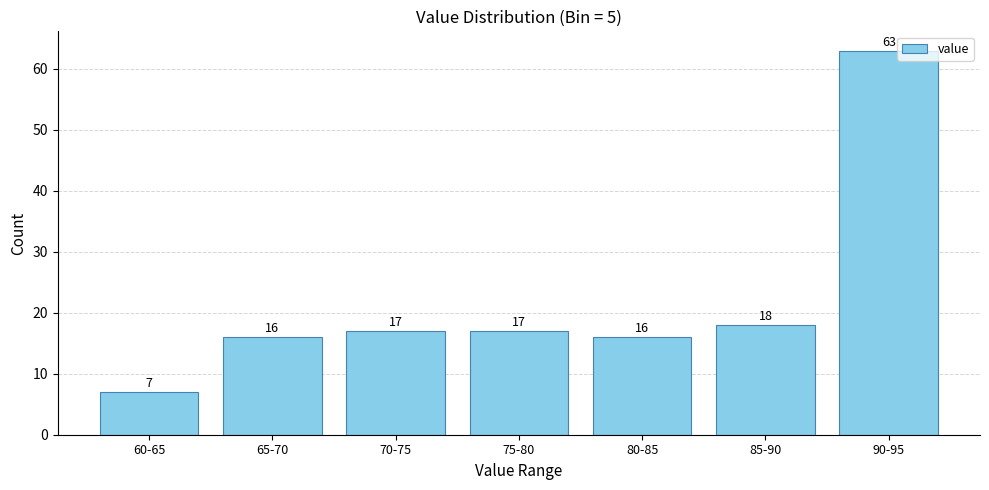

Reading left to right, transcribe all the data shown in this chart.

7	16	17	17	16	18	63